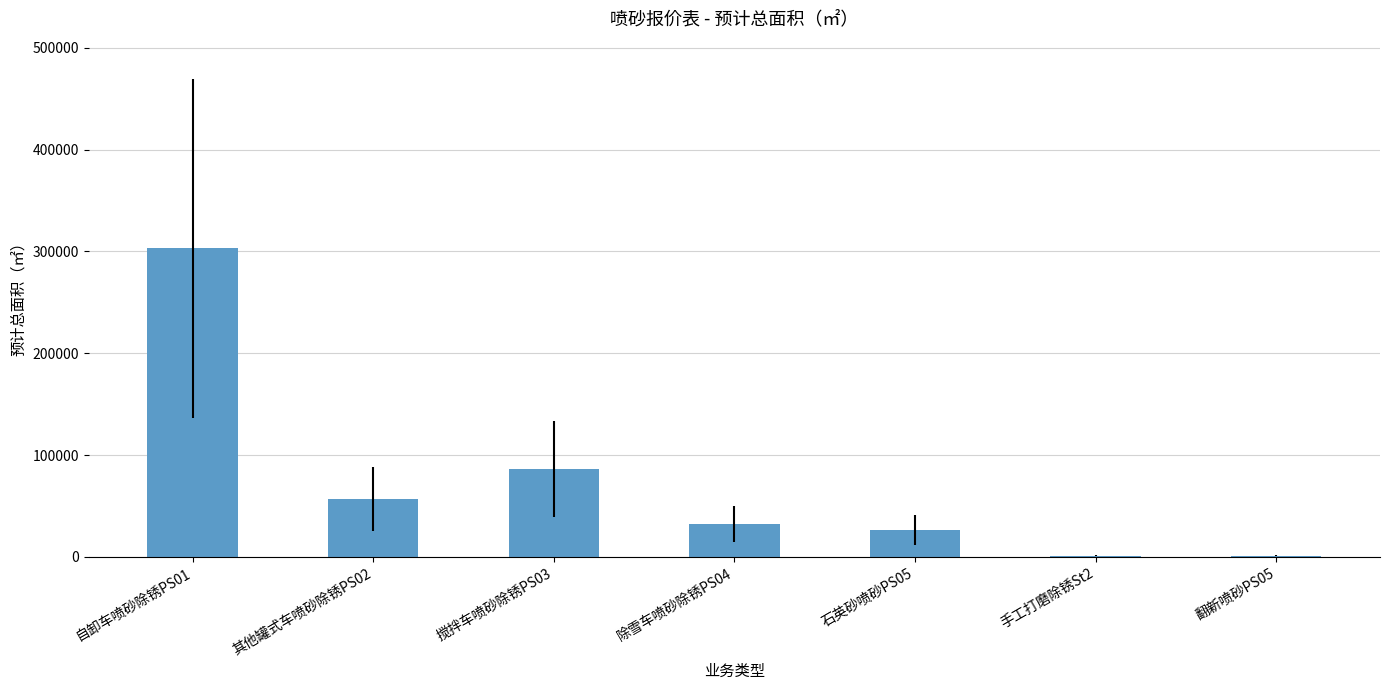

Approximately how many times larger is the value at 除雪车喷砂除锈PS04 compared to 自卸车喷砂除锈PS01?

0.1